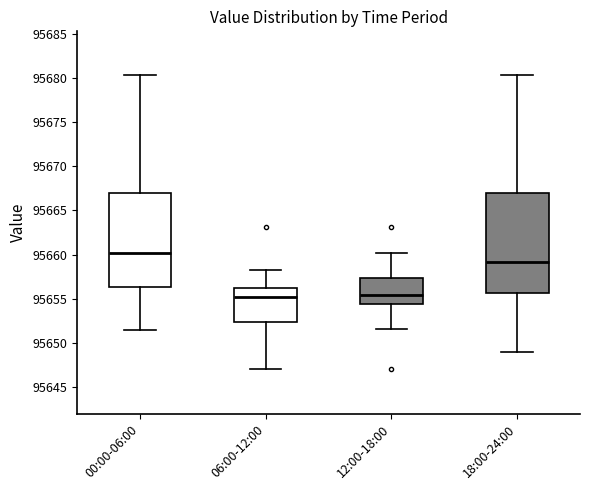

Reading left to right, read every box against the y-axis: the position of its median line, the range the box covers, and the ends of its whiskers. The values are not printed on the chart, so give them approximately, as read against the axis.

00:00-06:00: median 95660.0, box 95656.5 to 95667.0, whiskers 95651.5 to 95680.5
06:00-12:00: median 95655.0, box 95652.5 to 95656.0, whiskers 95647.0 to 95658.0
12:00-18:00: median 95655.5, box 95654.5 to 95657.5, whiskers 95651.5 to 95660.0
18:00-24:00: median 95659.0, box 95655.5 to 95667.0, whiskers 95649.0 to 95680.5